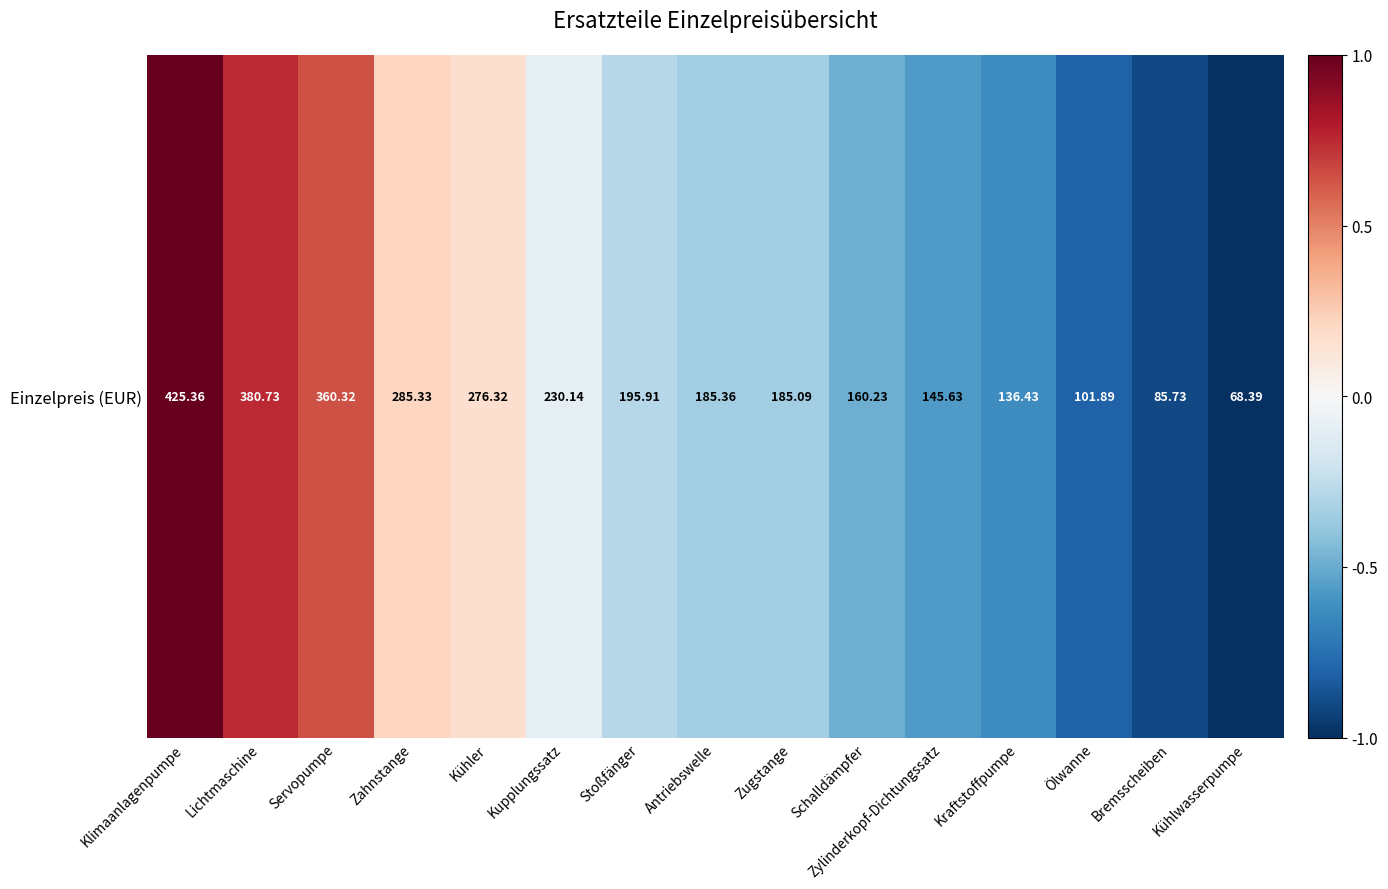

What is the sum of the values at Kraftstoffpumpe and Zahnstange?

-0.4